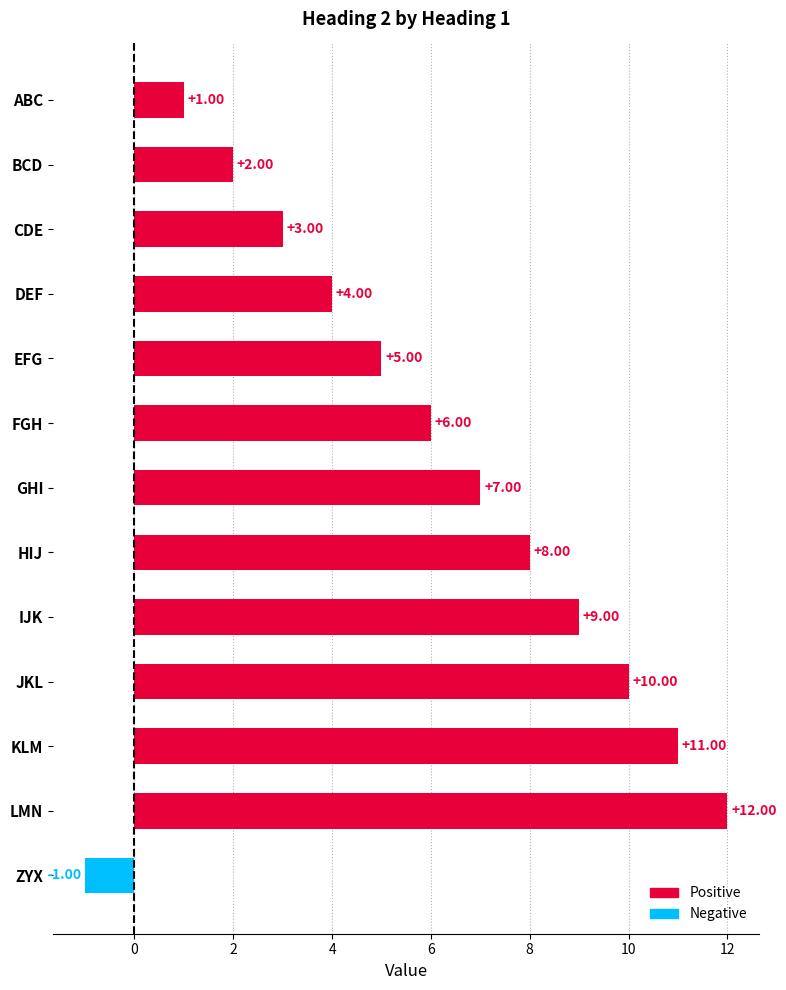

Which label corresponds to the smallest value in the chart?

ZYX